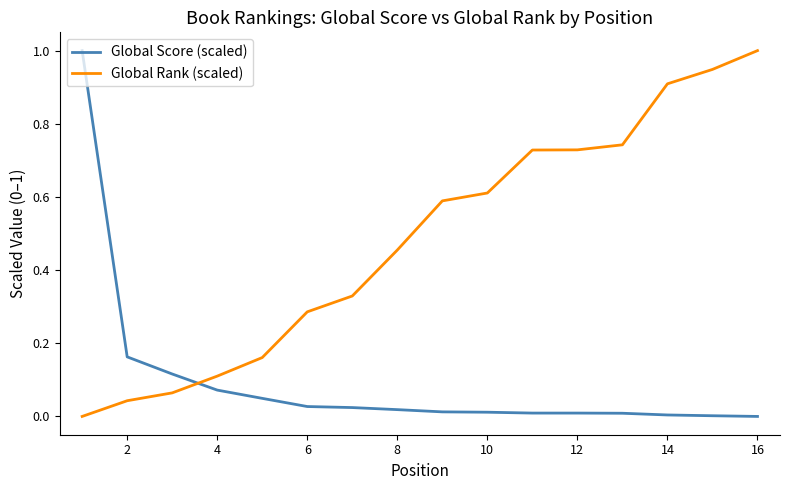

After their last crossing, which series has the higher values: Global Score (scaled) or Global Rank (scaled)?

Global Rank (scaled)